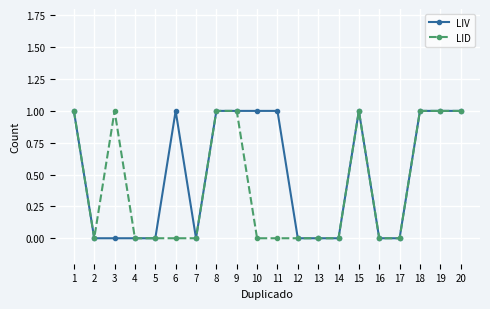

Rank the series by their average value, from highest to lowest.

LIV, LID